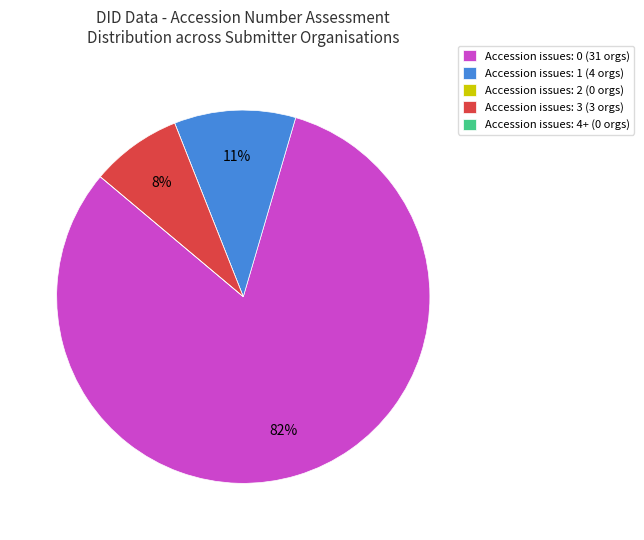

To the nearest percent, what is the average slice percentage?

20%